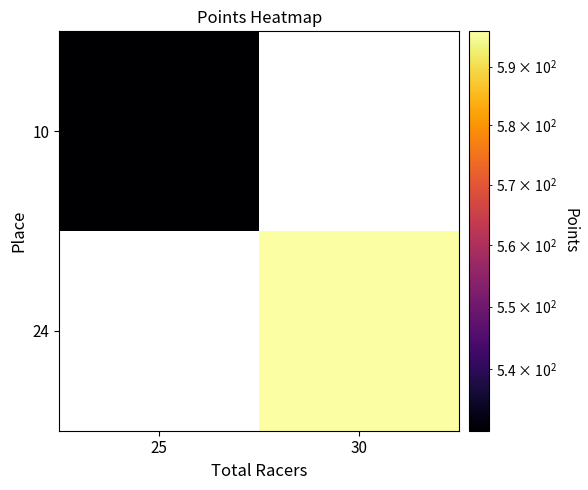

Between 25 and 30, which is larger?

30